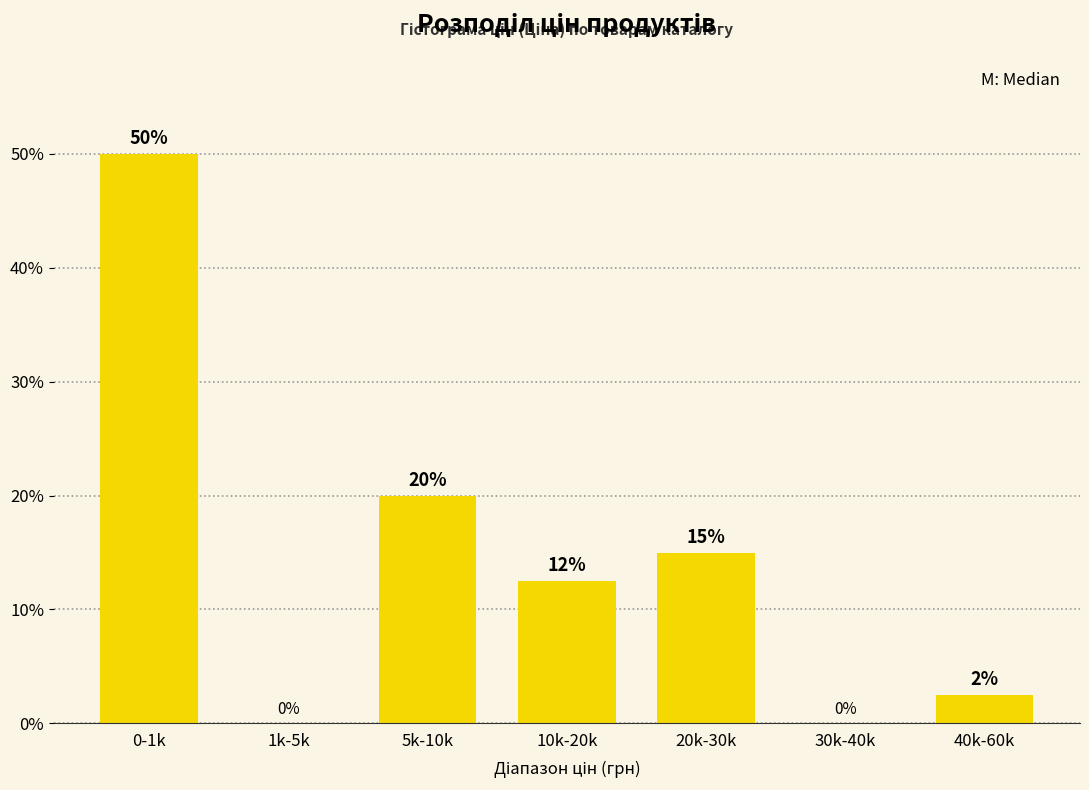

Read the value at 10k-20k.

12.5